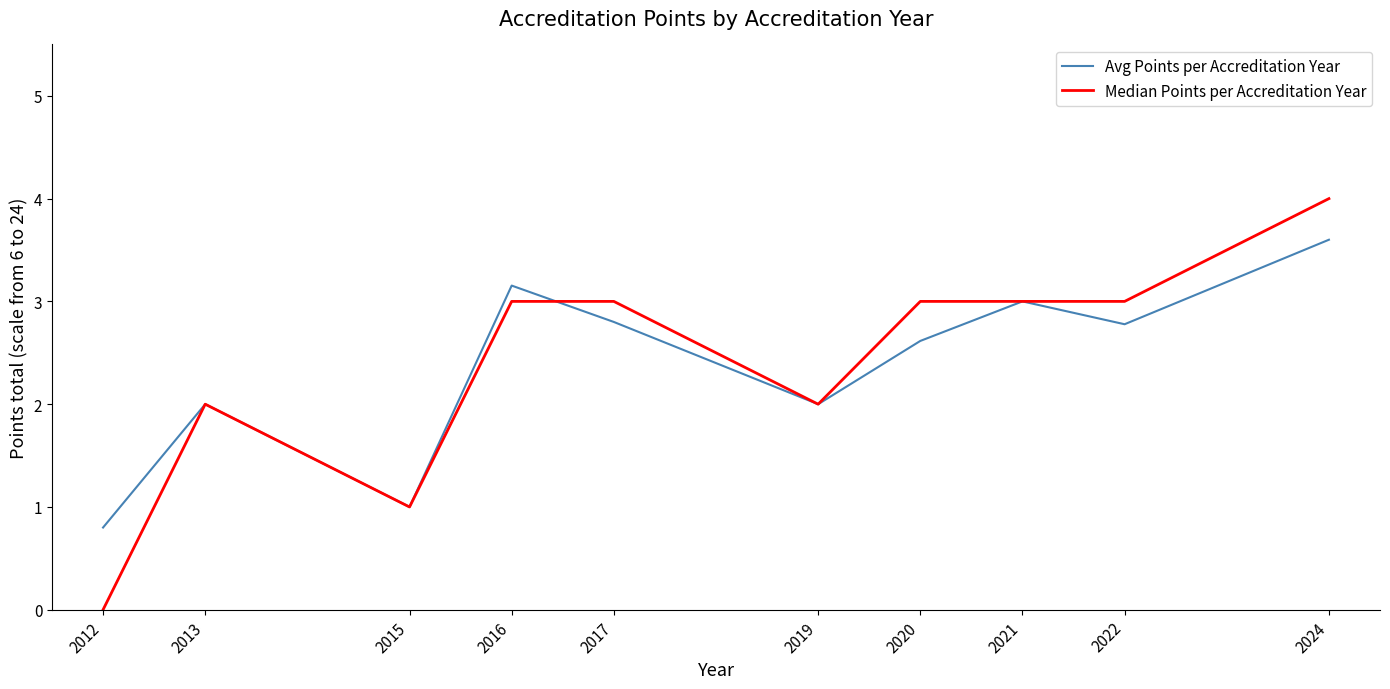

List the series in order of their peak value, lowest first.

Avg Points per Accreditation Year, Median Points per Accreditation Year